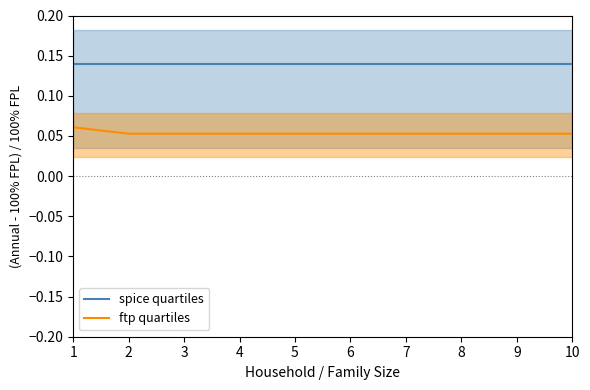

Rank the series by their average value, from lowest to highest.

ftp quartiles, spice quartiles